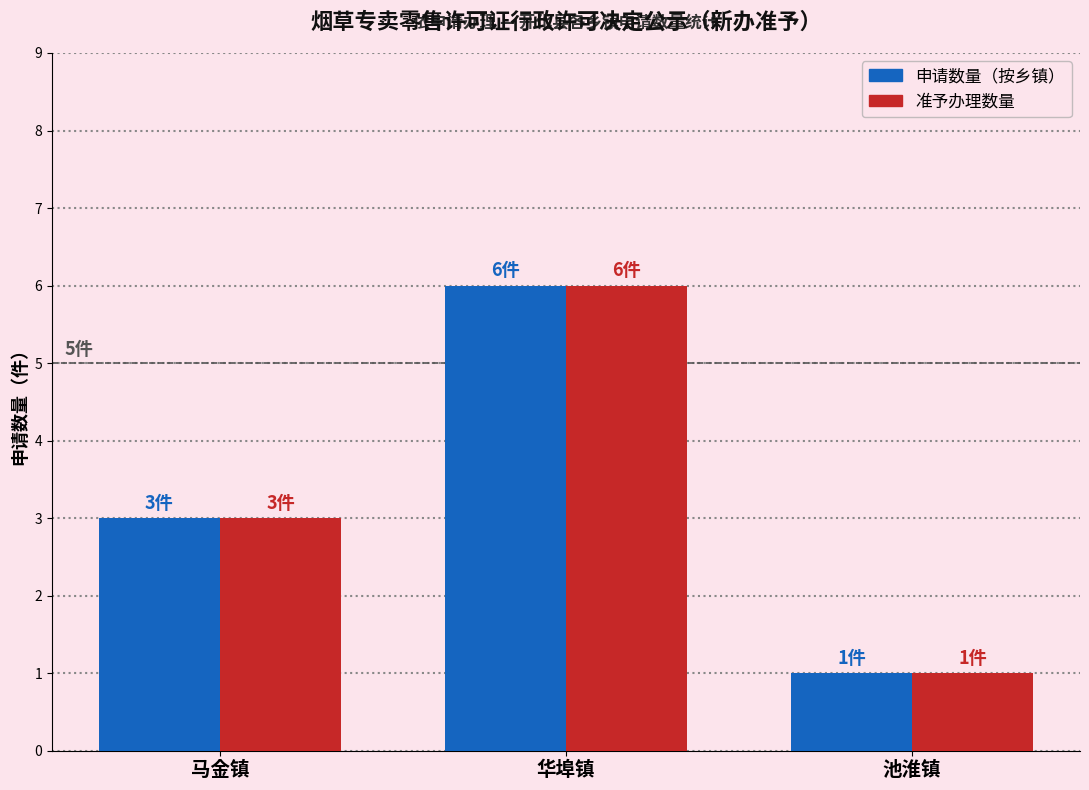

Which label corresponds to the largest value in the chart?

华埠镇